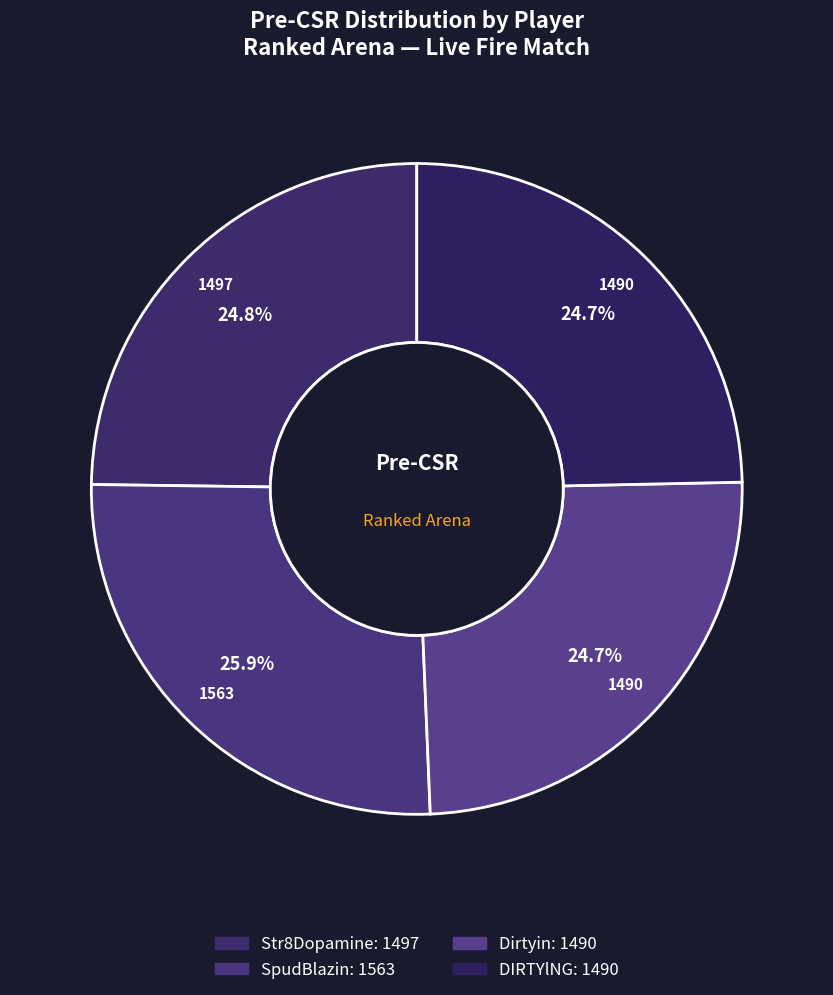

Count the number of slices in the pie.

4